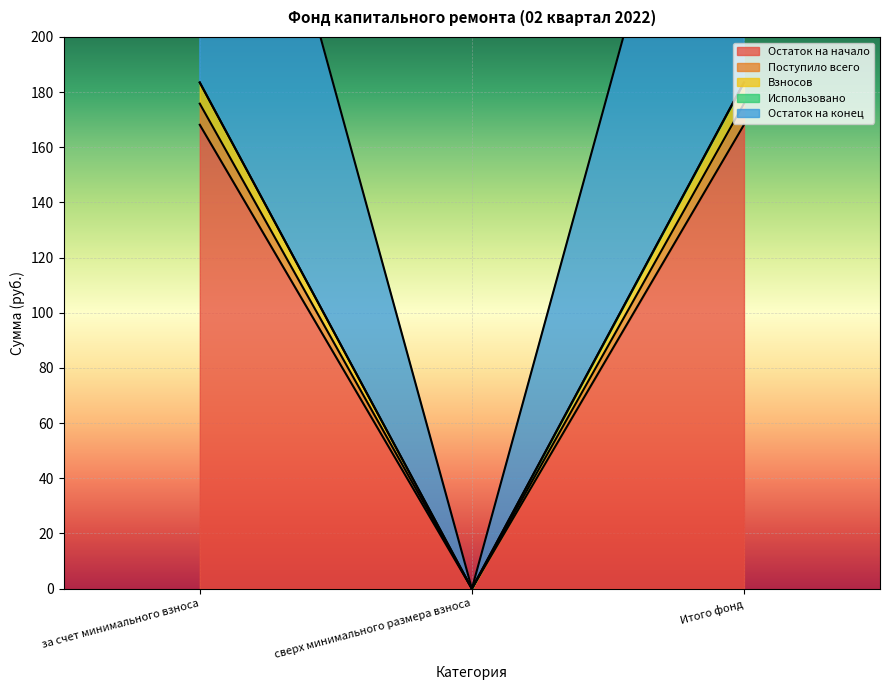

Is it true that Остаток на конец equals 36.5 at за счет минимального взноса?

False